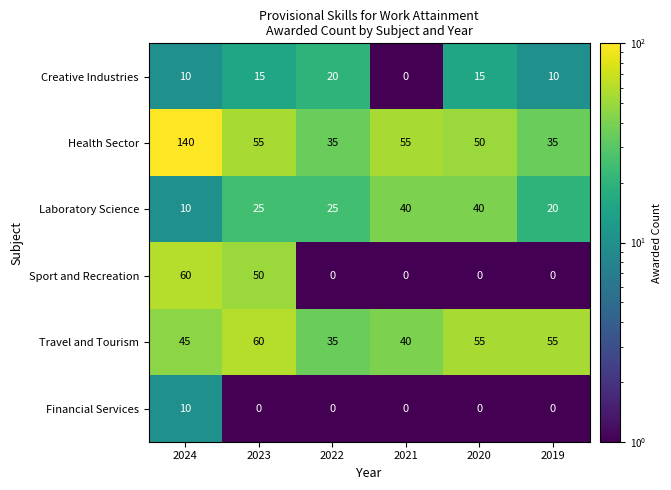

Which series has the largest total across all categories?

Health Sector